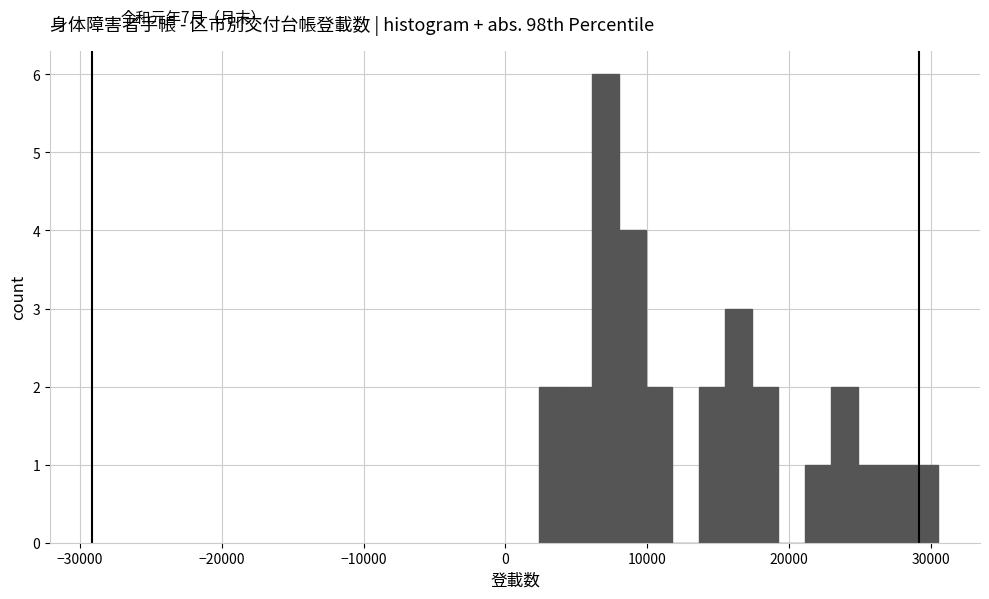

Read against the x-axis, roughly where is the centre of the tallest bar?

7000